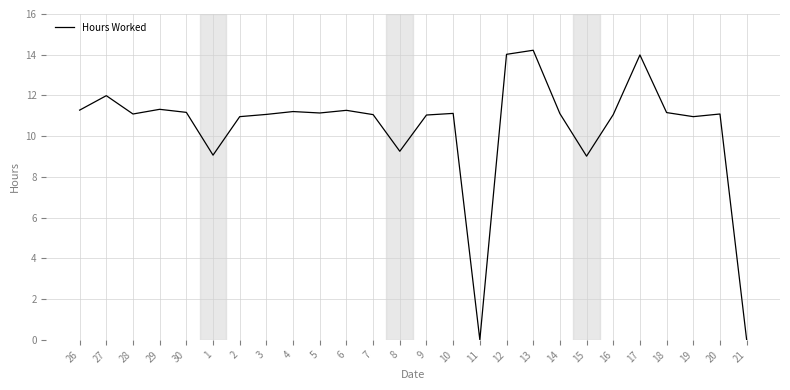

Where does the data first go above 11?

26